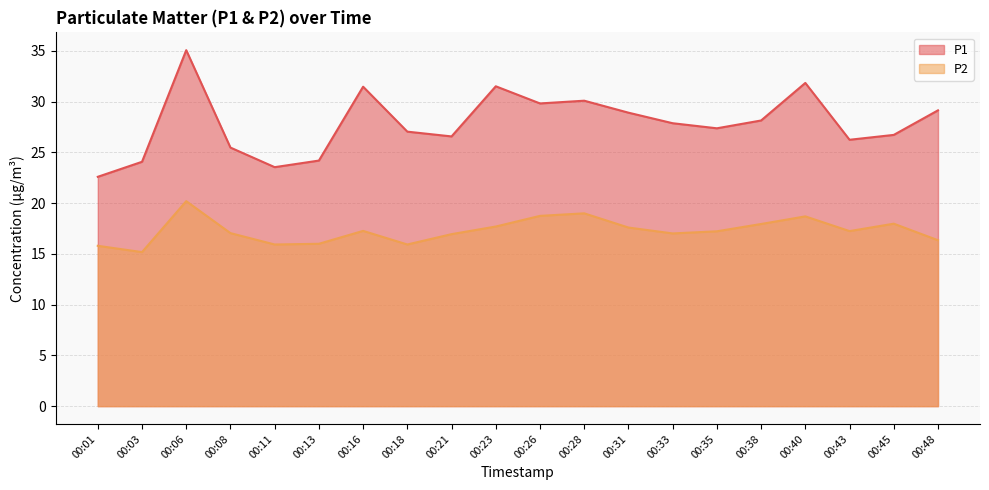

True or false: P1 and P2 intersect in this chart.

False